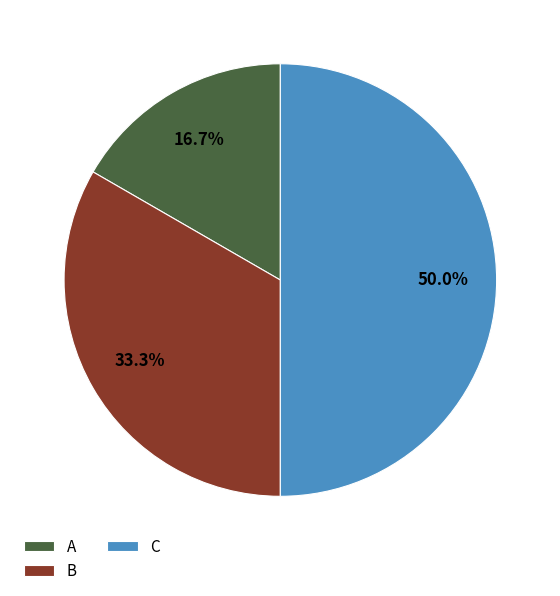

The B slice represents 27% of the pie. True or false?

False